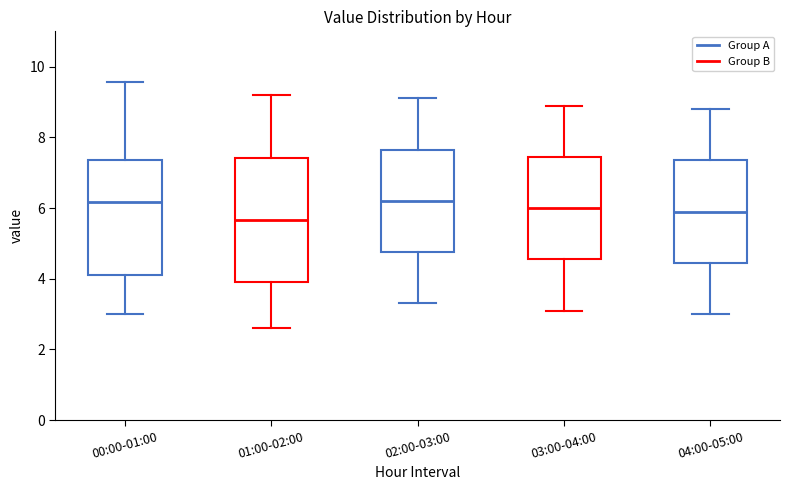

Reading left to right, read every box against the y-axis: the position of its median line, the range the box covers, and the ends of its whiskers. The values are not printed on the chart, so give them approximately, as read against the axis.

00:00-01:00: median 6.2, box 4.2 to 7.4, whiskers 3.0 to 9.6
01:00-02:00: median 5.6, box 3.8 to 7.4, whiskers 2.6 to 9.2
02:00-03:00: median 6.2, box 4.8 to 7.6, whiskers 3.4 to 9.2
03:00-04:00: median 6.0, box 4.6 to 7.4, whiskers 3.2 to 9.0
04:00-05:00: median 6.0, box 4.4 to 7.4, whiskers 3.0 to 8.8